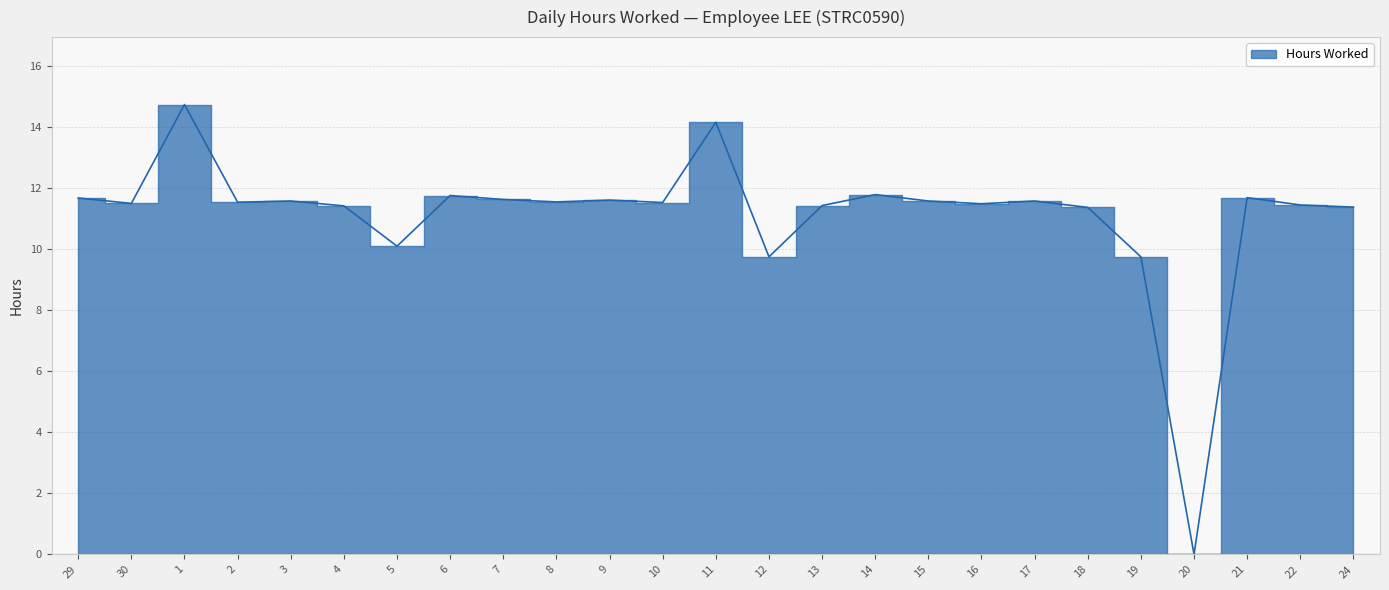

What is the difference between the maximum and minimum values?

14.7